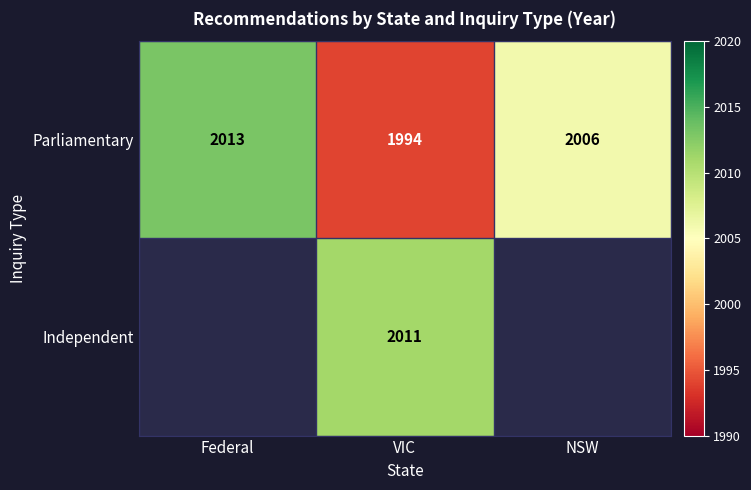

What is the difference between the maximum and minimum values in the Parliamentary series?

19